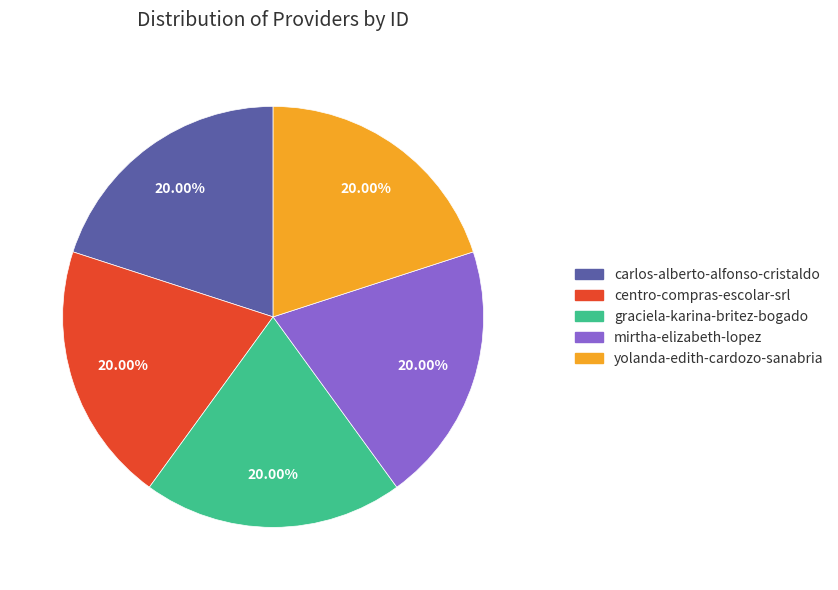

What is the ratio of the value at centro-compras-escolar-srl to the value at graciela-karina-britez-bogado?

1.0